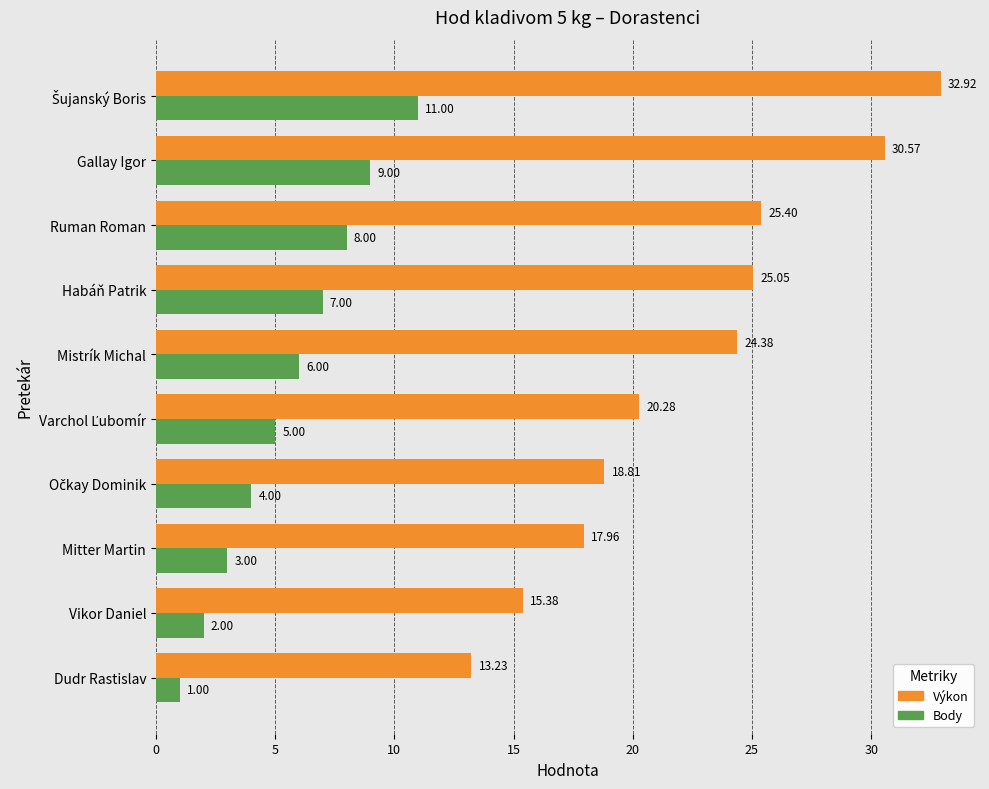

At which category does the chart reach its minimum across all series?

Dudr Rastislav